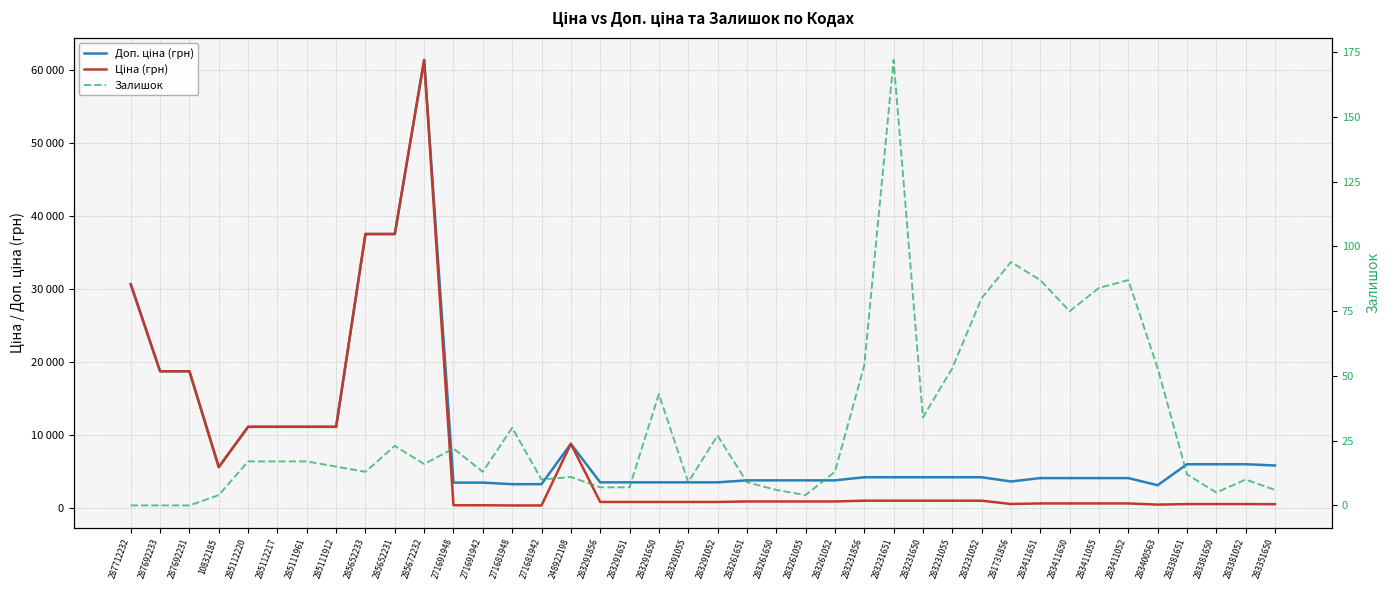

Where is the first local maximum for Ціна (грн)?

285672232